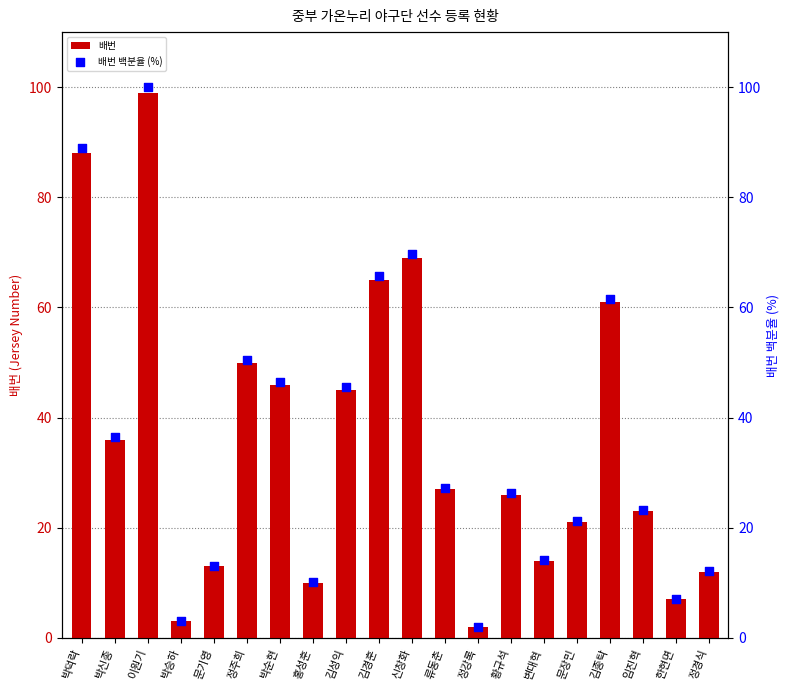

What is the total value across all series at 변대혁?

28.1